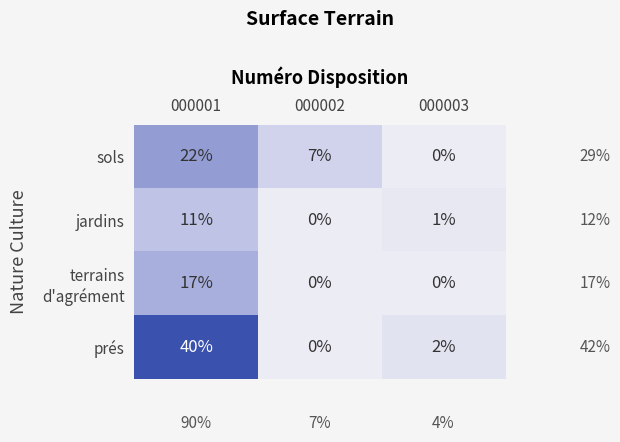

What is the sum of all jardins values?

12